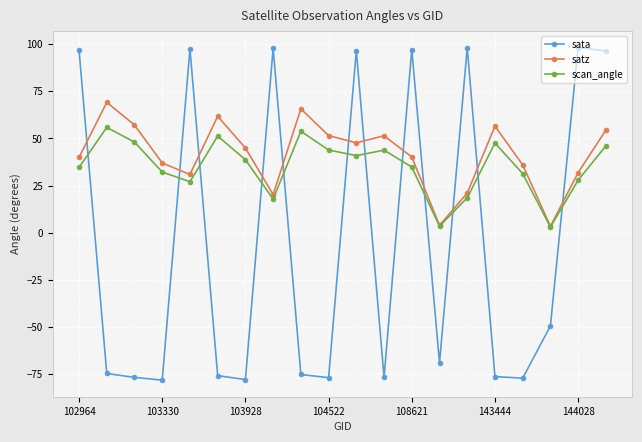

What is the difference between the maximum and second lowest values in the satz series?

65.2